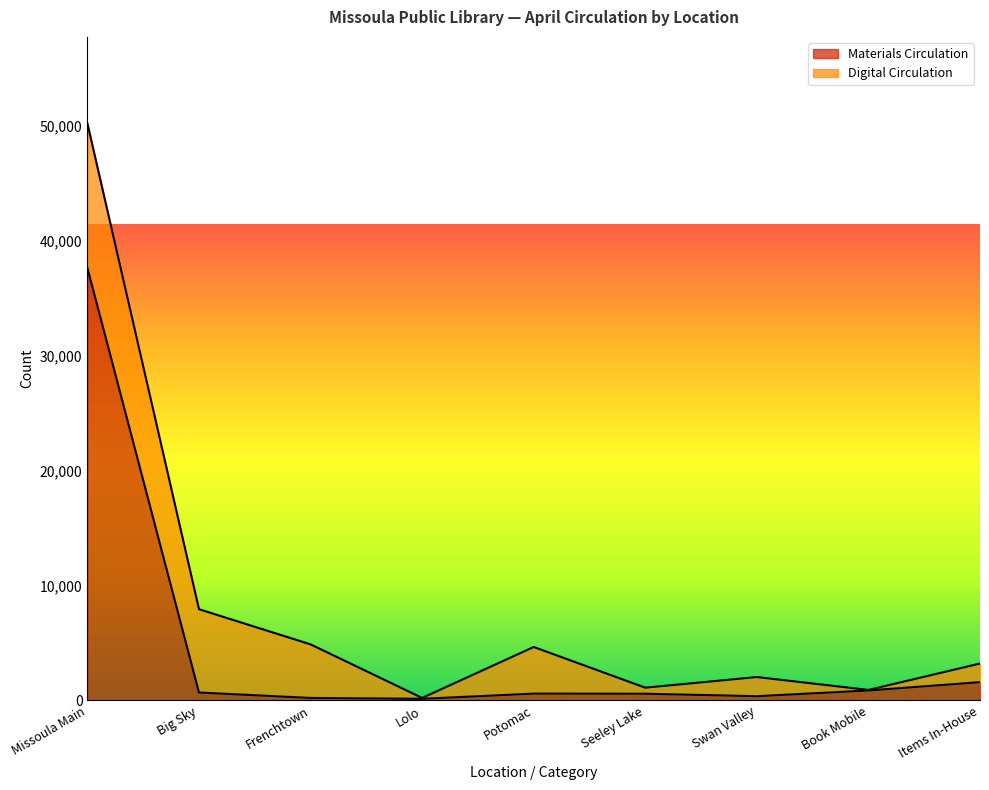

Where is the first local maximum?

Potomac